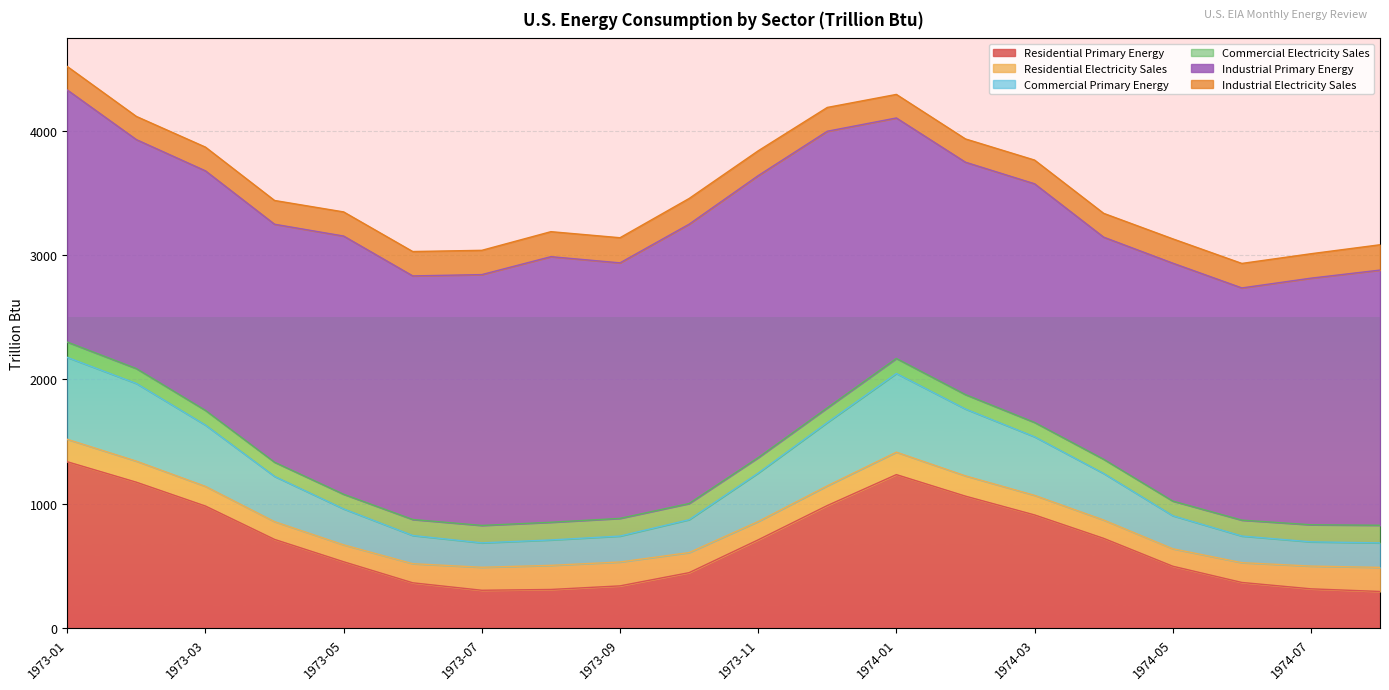

How many interior local peaks does the Commercial Electricity Sales series have?

2